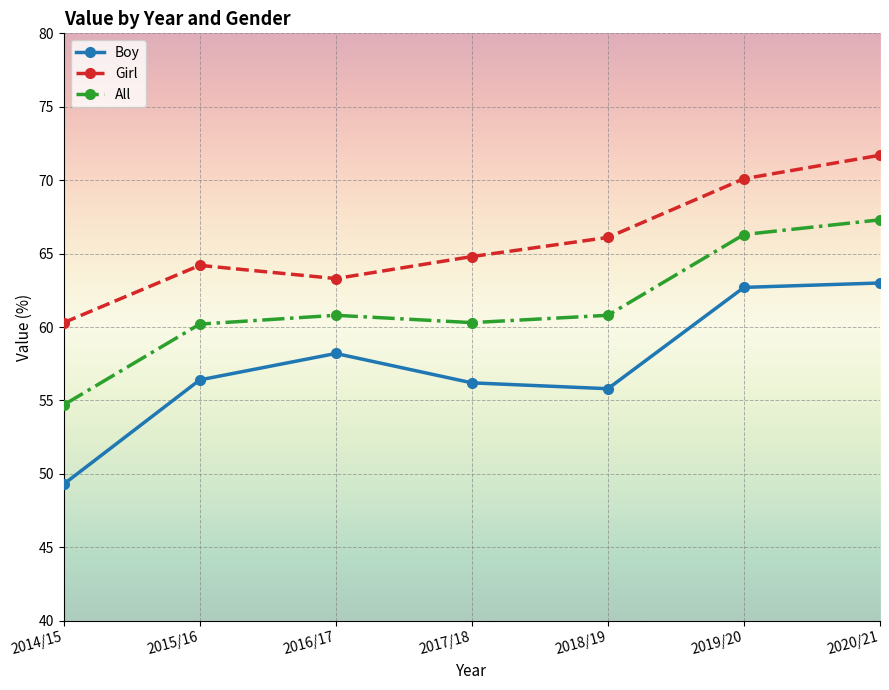

True or false: Boy and Girl cross at least once.

False